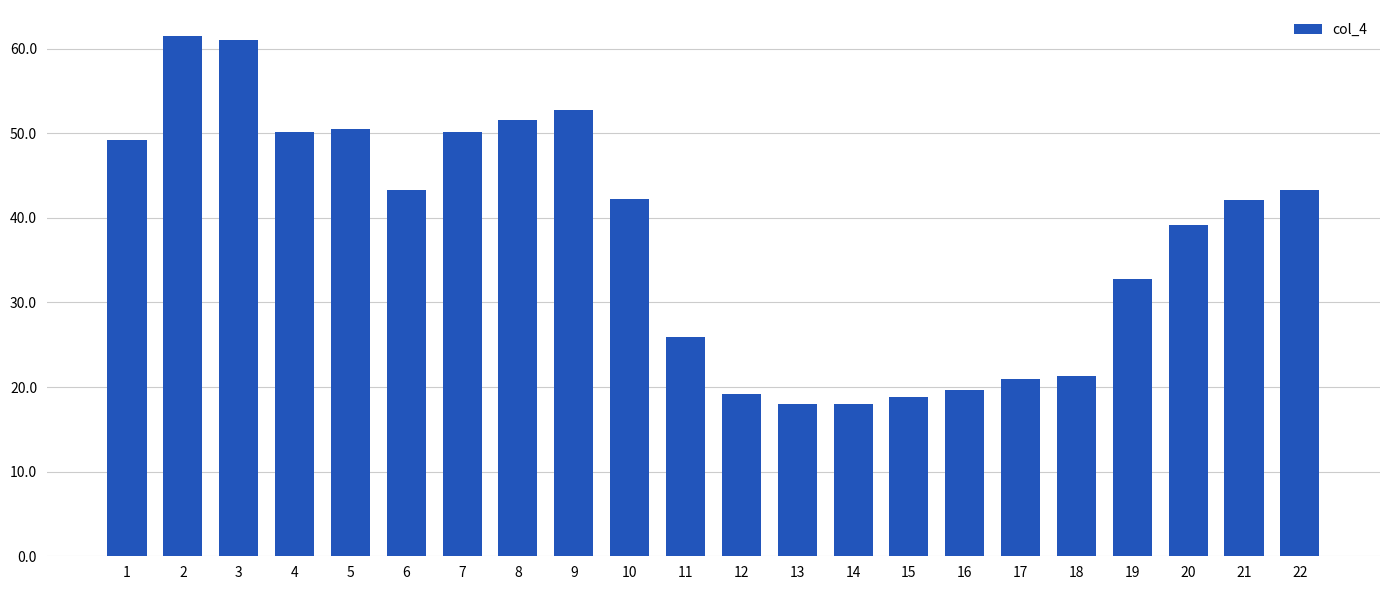

What is the ratio of the value at 13 to the value at 14?

1.0